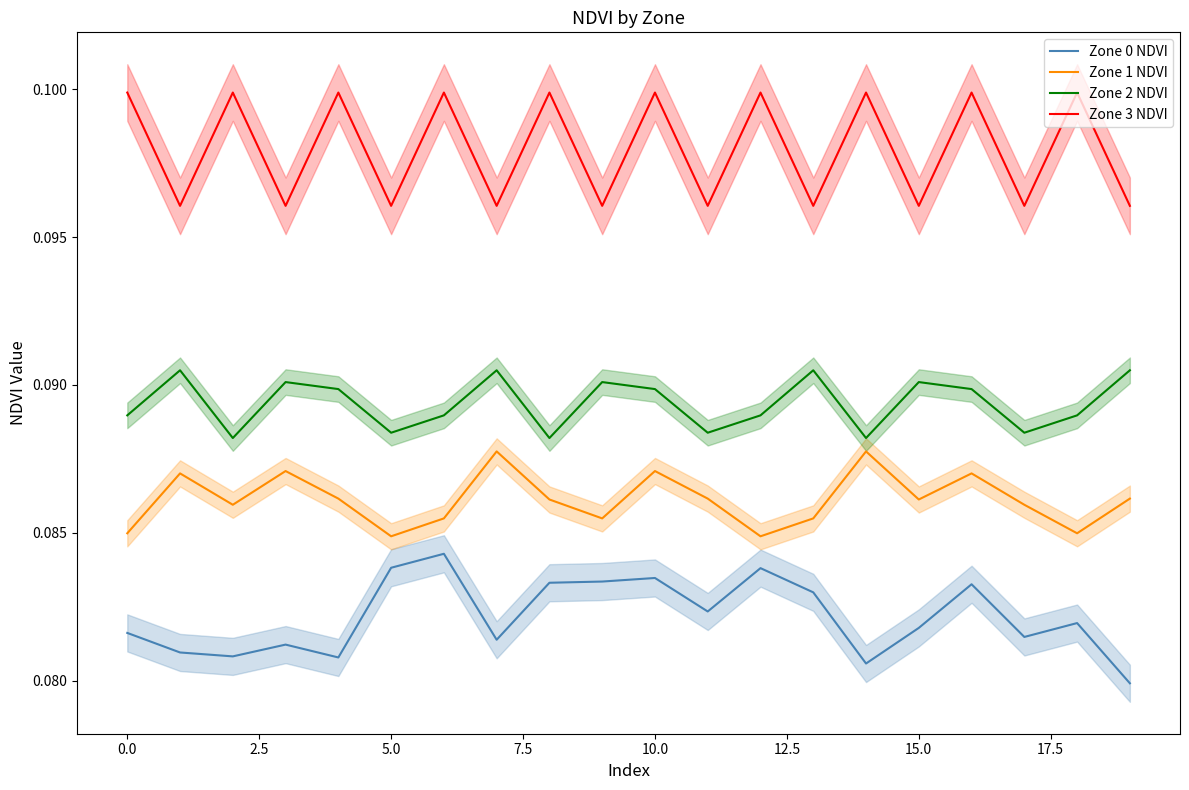

The value of Zone 1 NDVI at 12 is 0.1. True or false?

True